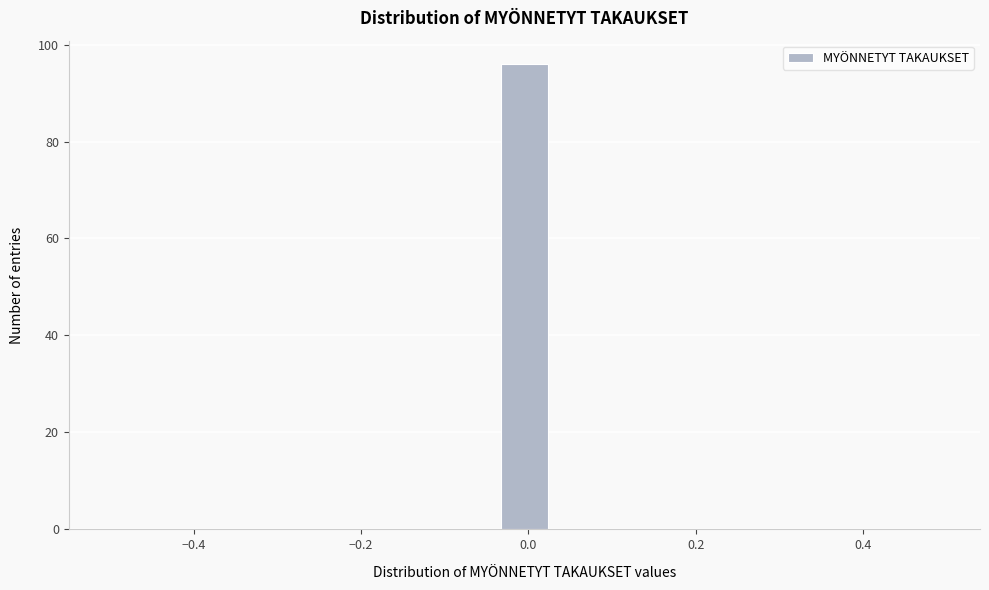

Read against the x-axis, roughly where is the centre of the tallest bar?

0.00